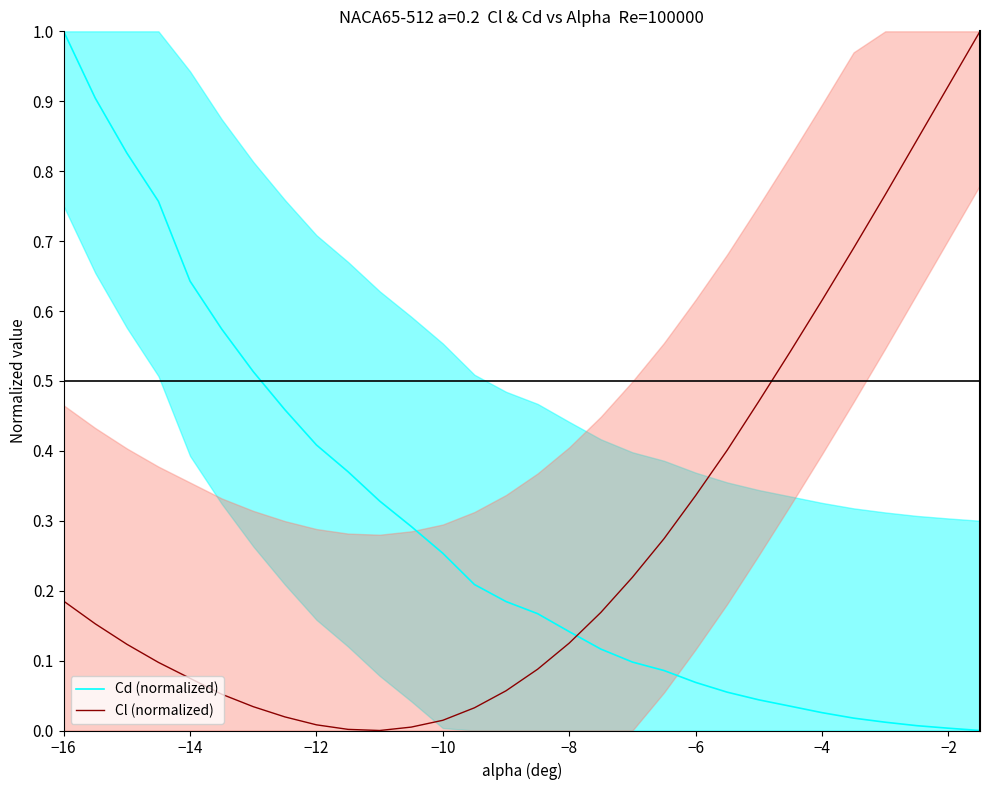

The Cl (normalized) series shows 0.0 at −12. True or false?

True